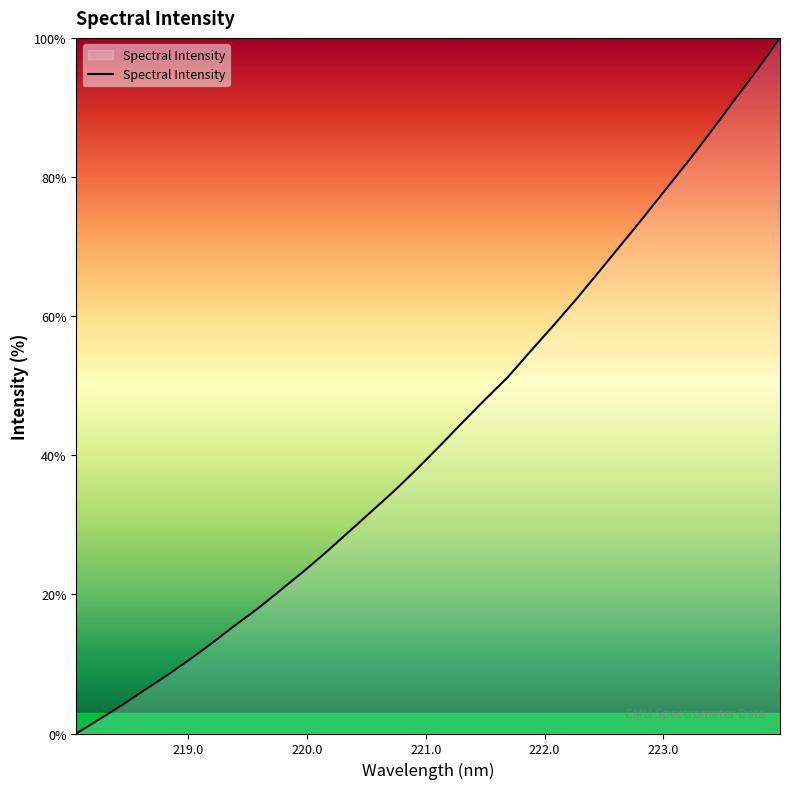

True or false: the data has more than 0 interior local peaks.

False